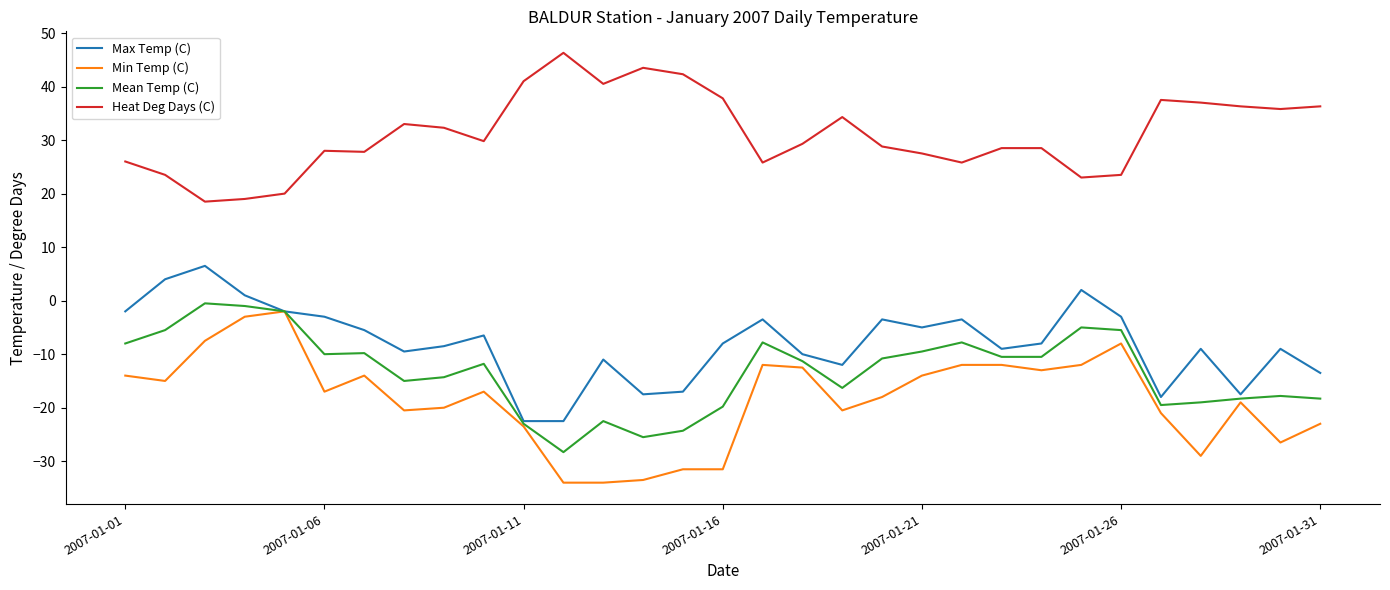

Which series has the largest total across all categories?

Heat Deg Days (C)